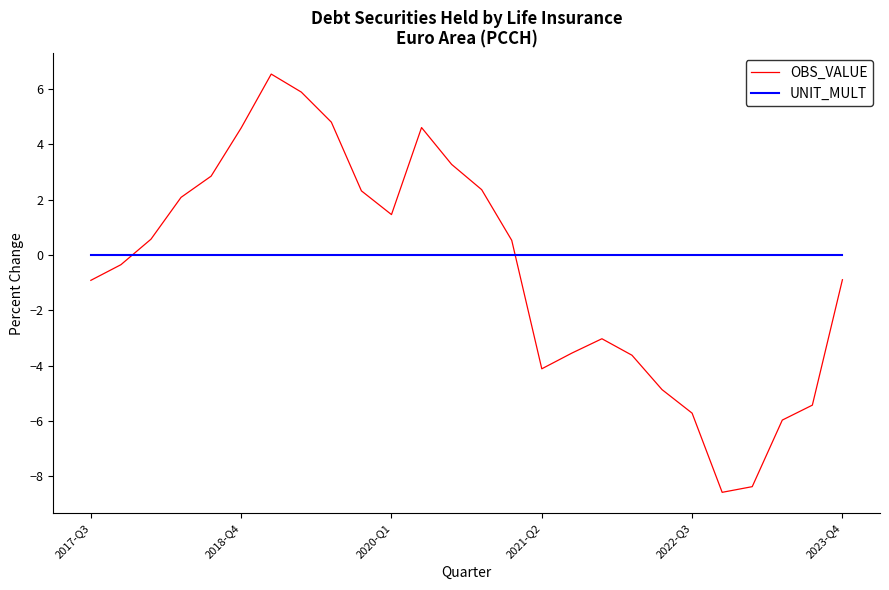

What is the highest value of the OBS_VALUE series?

6.5